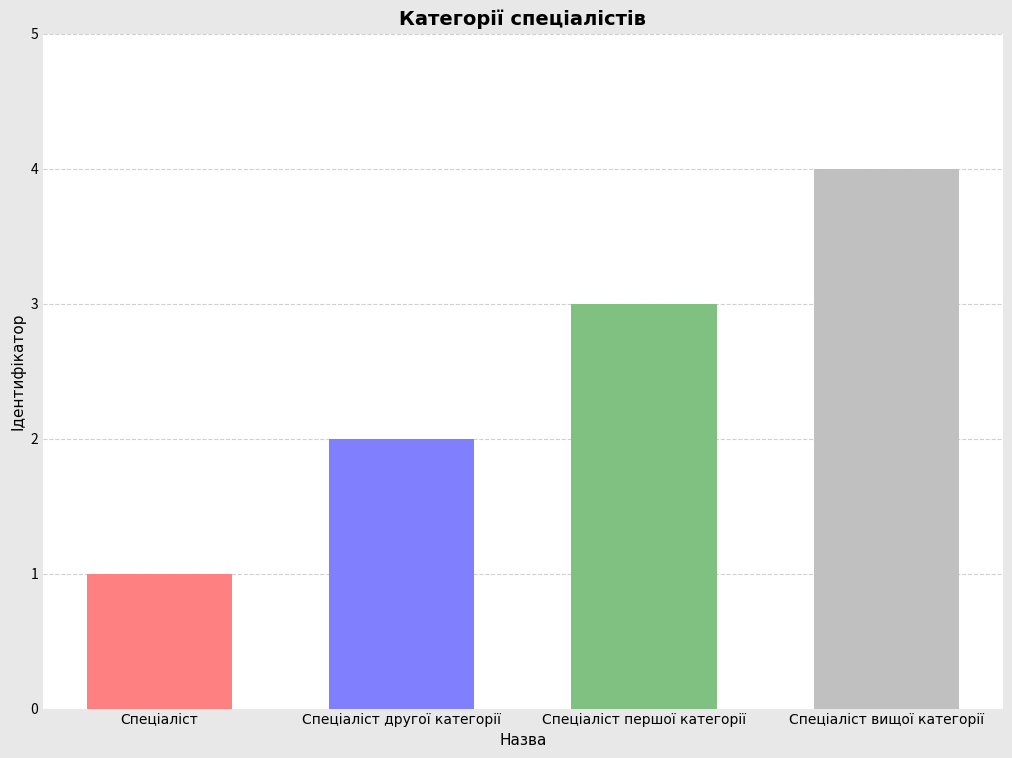

How many values are between 2 and 4?

3